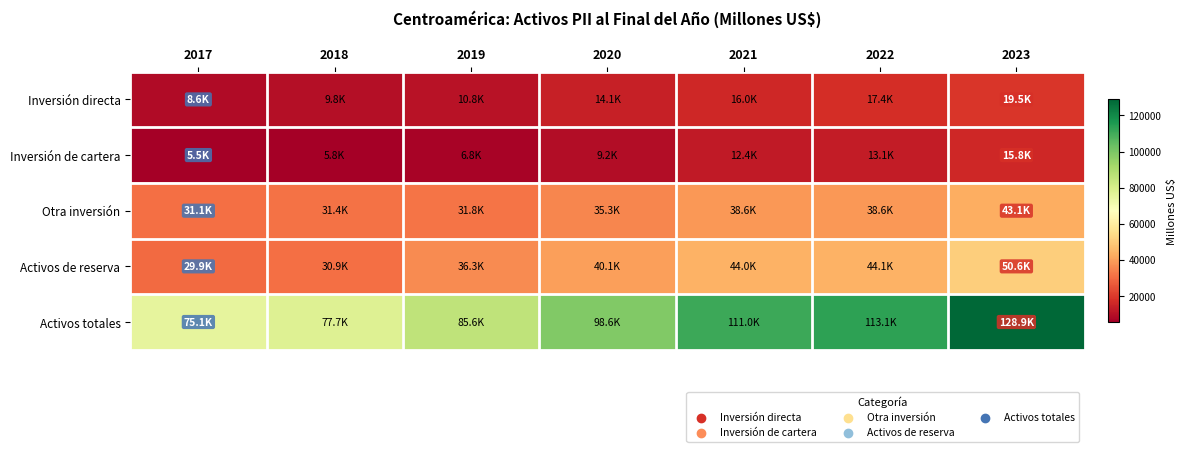

Reading left to right, extract all data points from this chart.

Inversión directa: 2017=8609.1	2018=9778.7	2019=10774.3	2020=14073.8	2021=16042.9	2022=17406.3	2023=19457.4
Inversión de cartera: 2017=5532.6	2018=5769.6	2019=6835.4	2020=9210.7	2021=12379.0	2022=13123.1	2023=15790.8
Otra inversión: 2017=31067.6	2018=31362.7	2019=31795.3	2020=35294.6	2021=38631.3	2022=38627.3	2023=43116.6
Activos de reserva: 2017=29947.6	2018=30850.5	2019=36308.4	2020=40128.2	2021=43995.0	2022=44080.6	2023=50611.8
Activos totales: 2017=75113.5	2018=77707.5	2019=85649.0	2020=98632.5	2021=110962.8	2022=113140.7	2023=128886.6